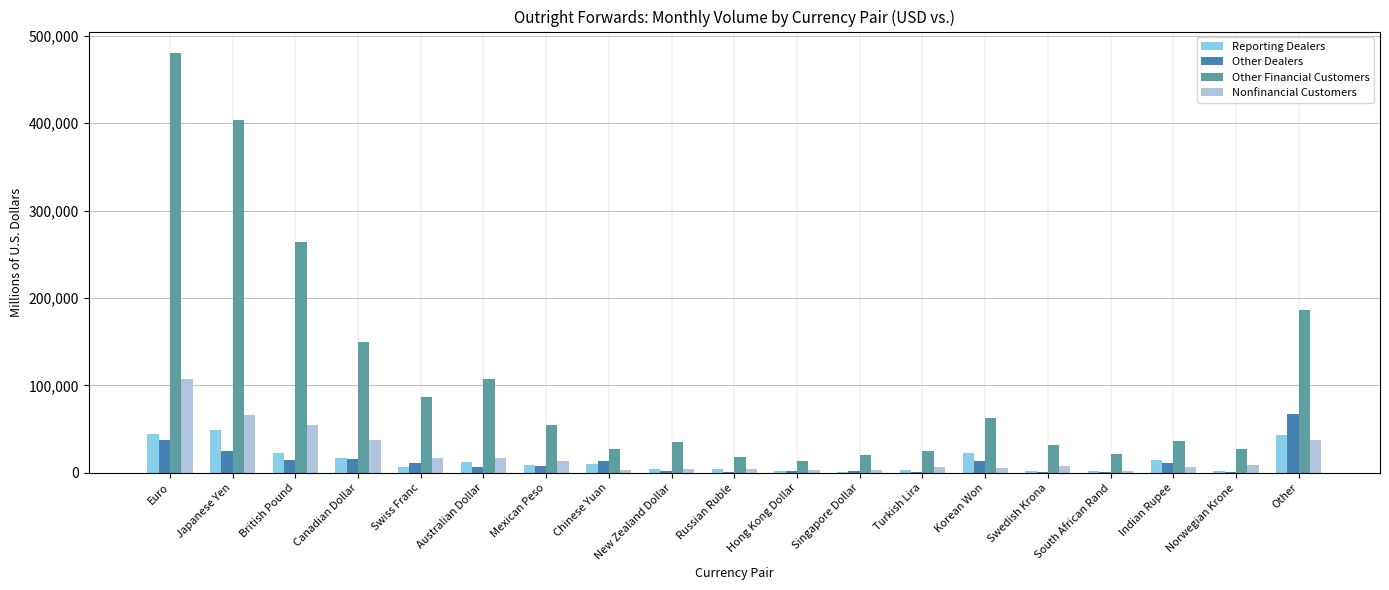

What is the total value across all series at Other?

335028